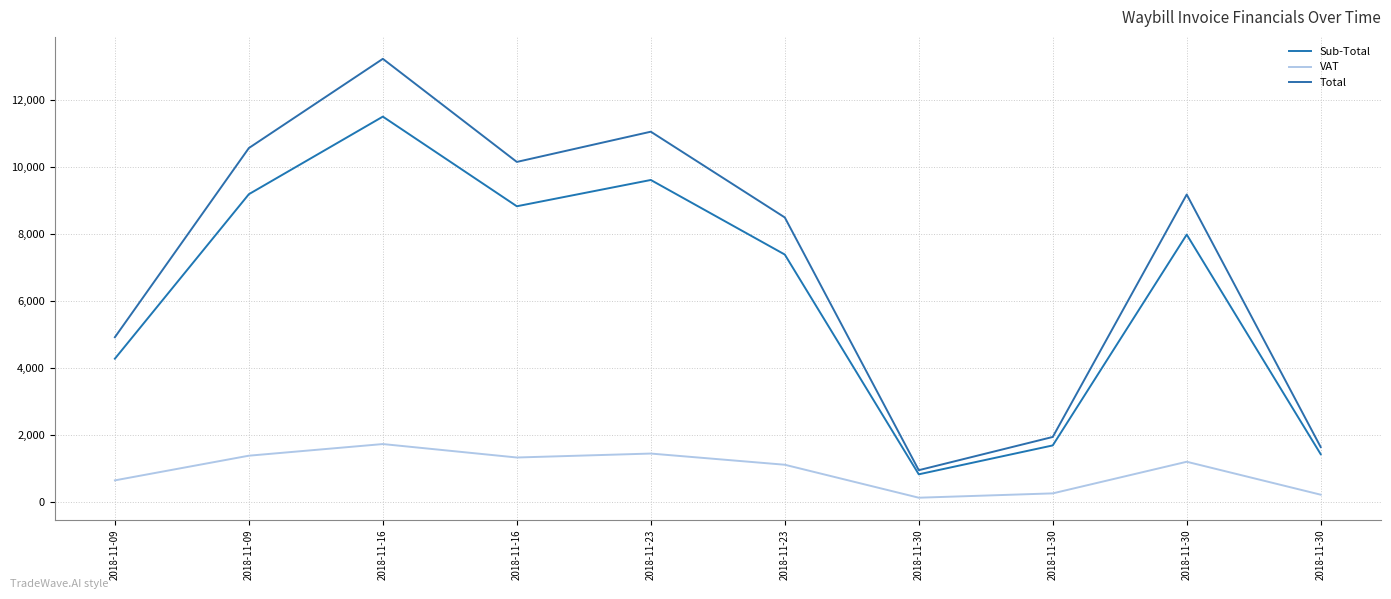

True or false: Sub-Total and Total cross at least once.

False